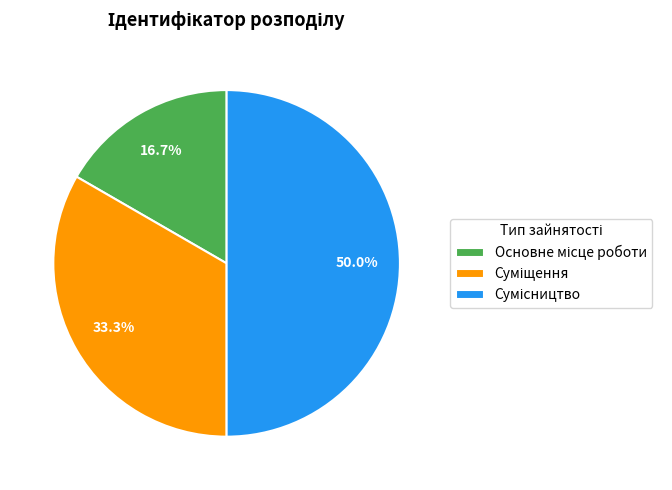

Count the number of slices in the pie.

3